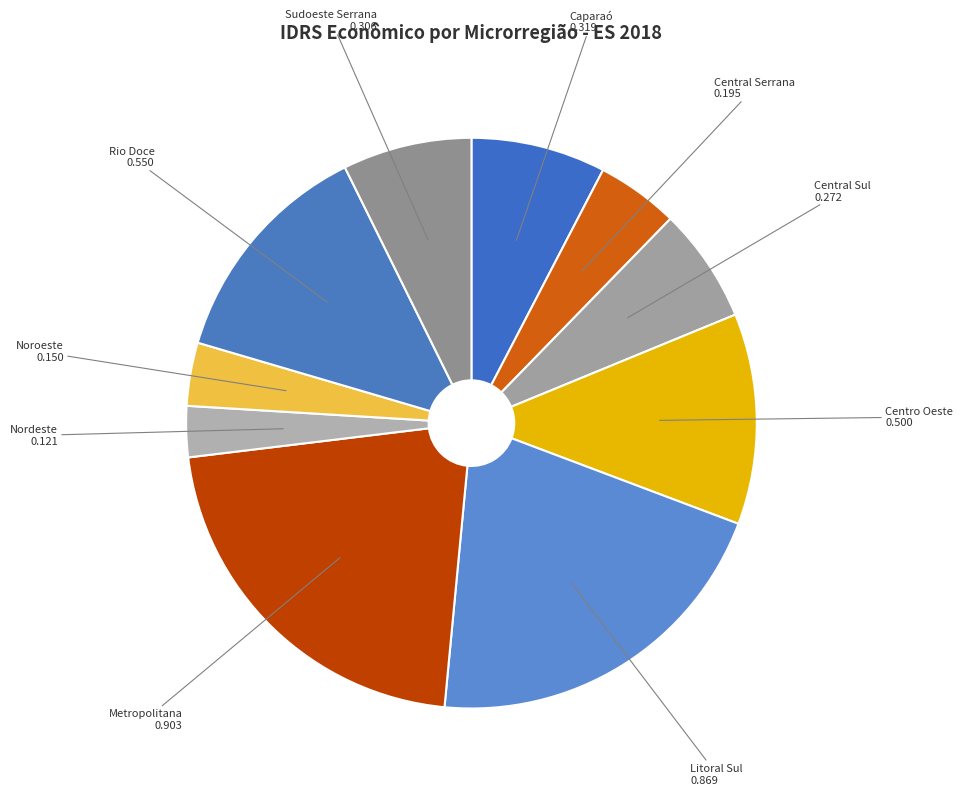

Does Noroeste represent more than half of the total?

No